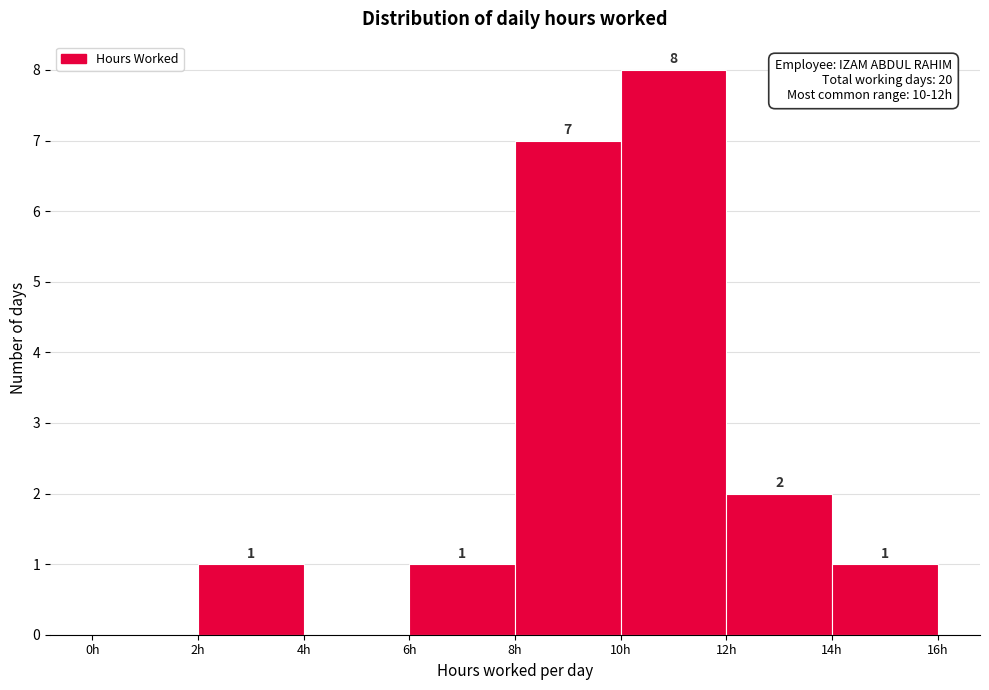

Which range on the x-axis has the tallest bar?

10 to 12